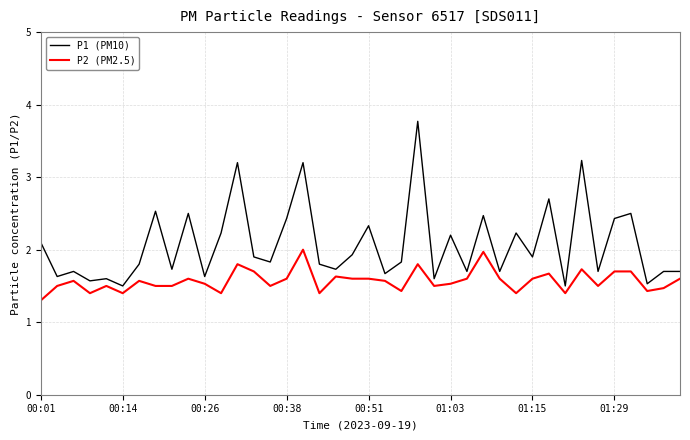

List the series in order of their peak value, highest first.

P1 (PM10), P2 (PM2.5)